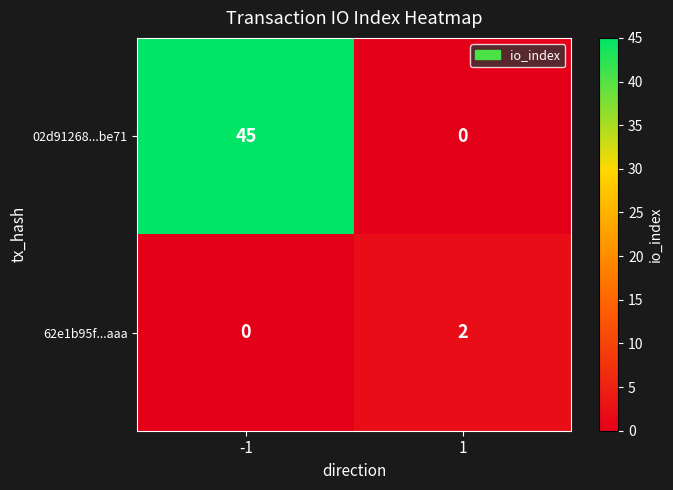

What is the sum of the 02d91268...be71 values at -1 and 1?

45